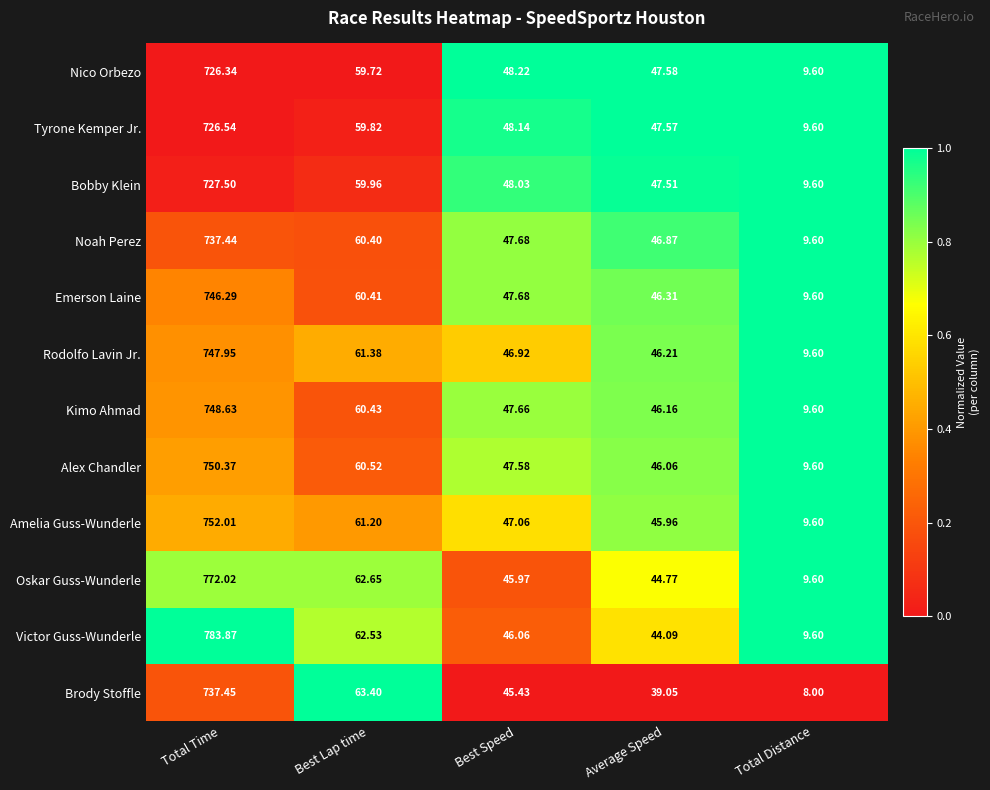

At which label is Noah Perez closest to 373?

Best Lap time